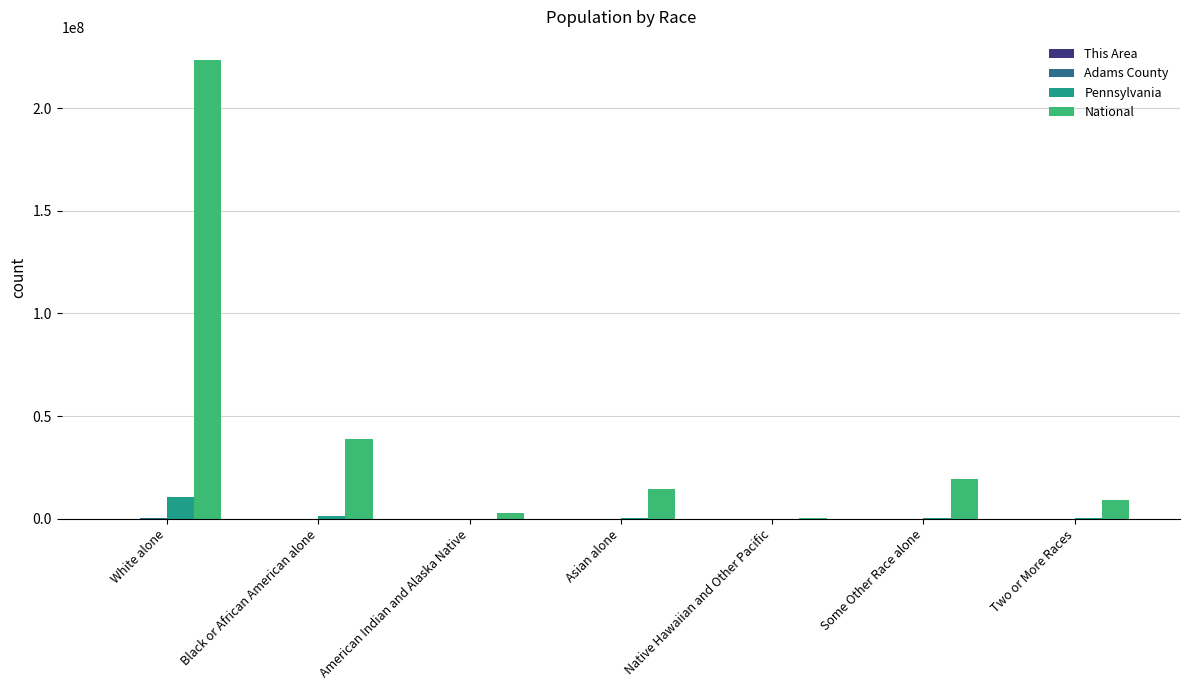

Between Black or African American alone and Two or More Races, which series saw the biggest shift?

National